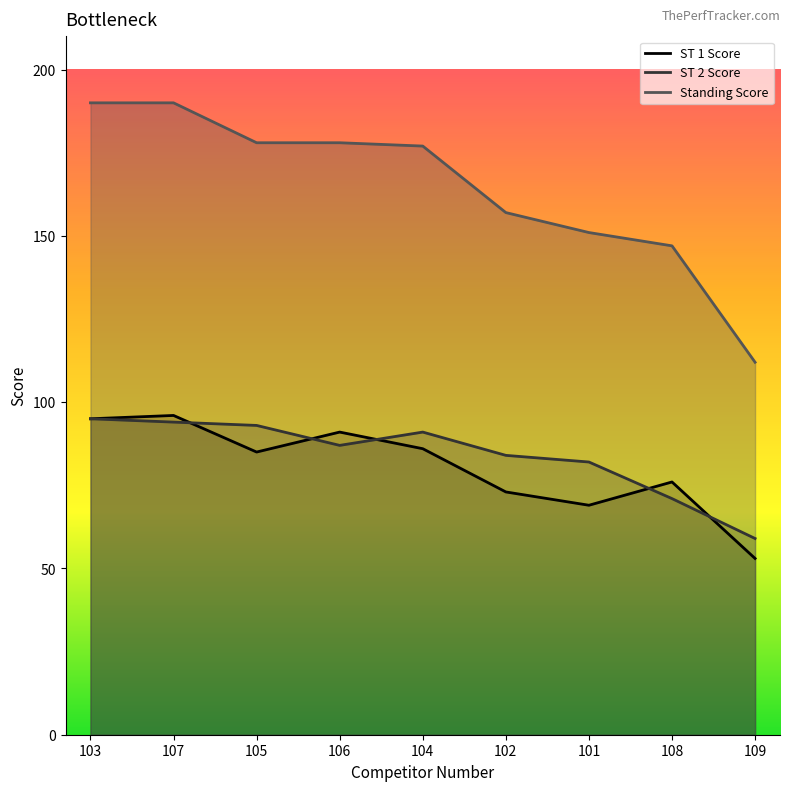

At which label is ST 2 Score closest to 77?

101